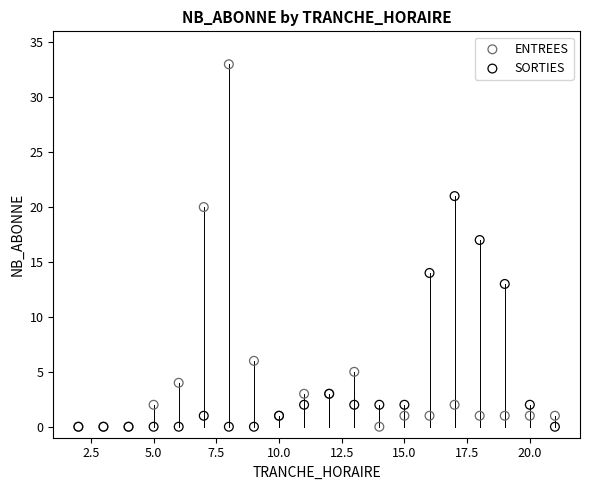

In the ENTREES series, what Y value is closest to 16?

20